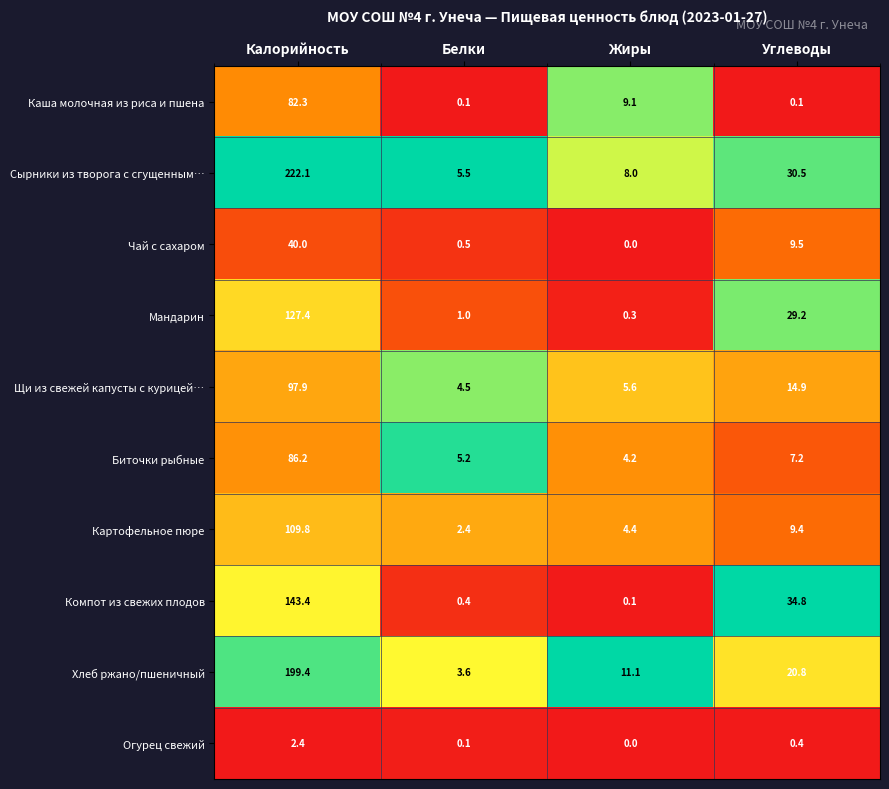

How many series are shown in this chart?

10